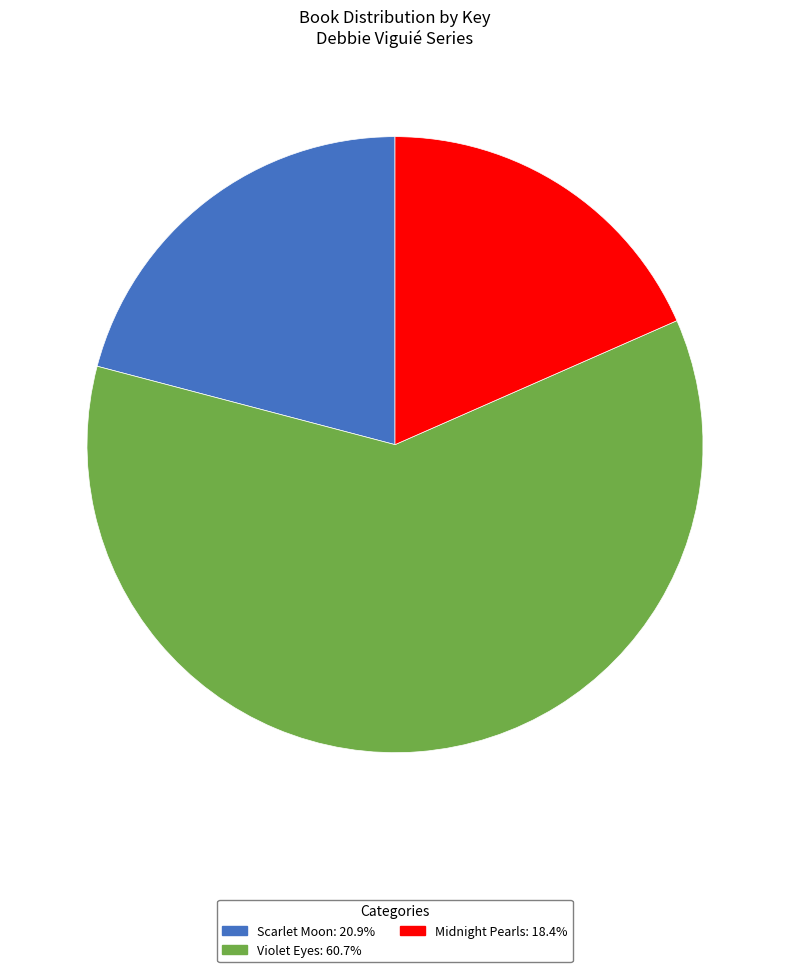

Count the number of slices in the pie.

3